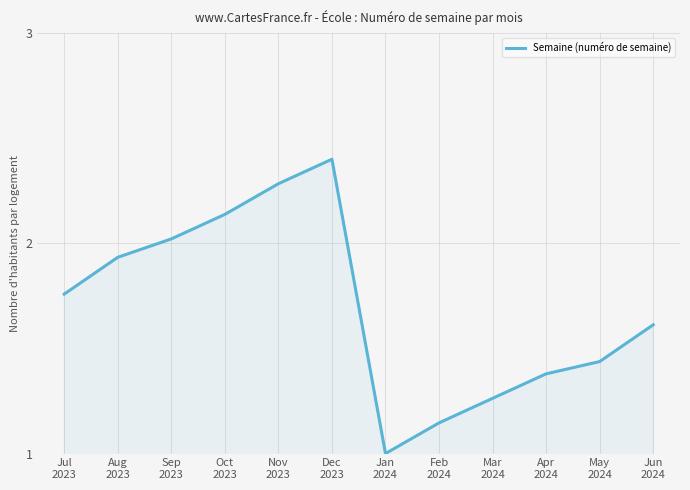

What is the smallest value displayed?

1.0